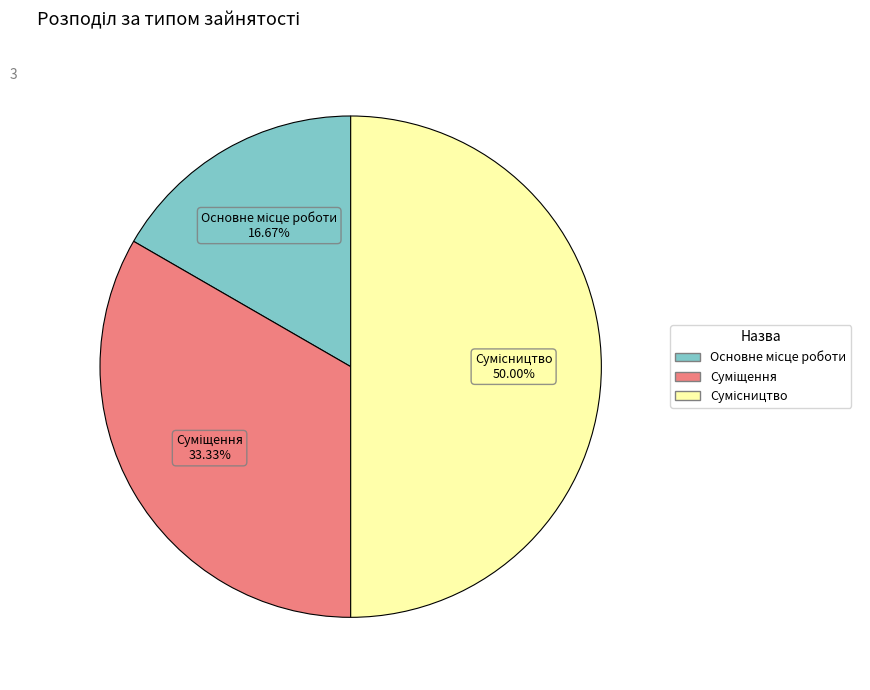

How many slices are in this pie chart?

3